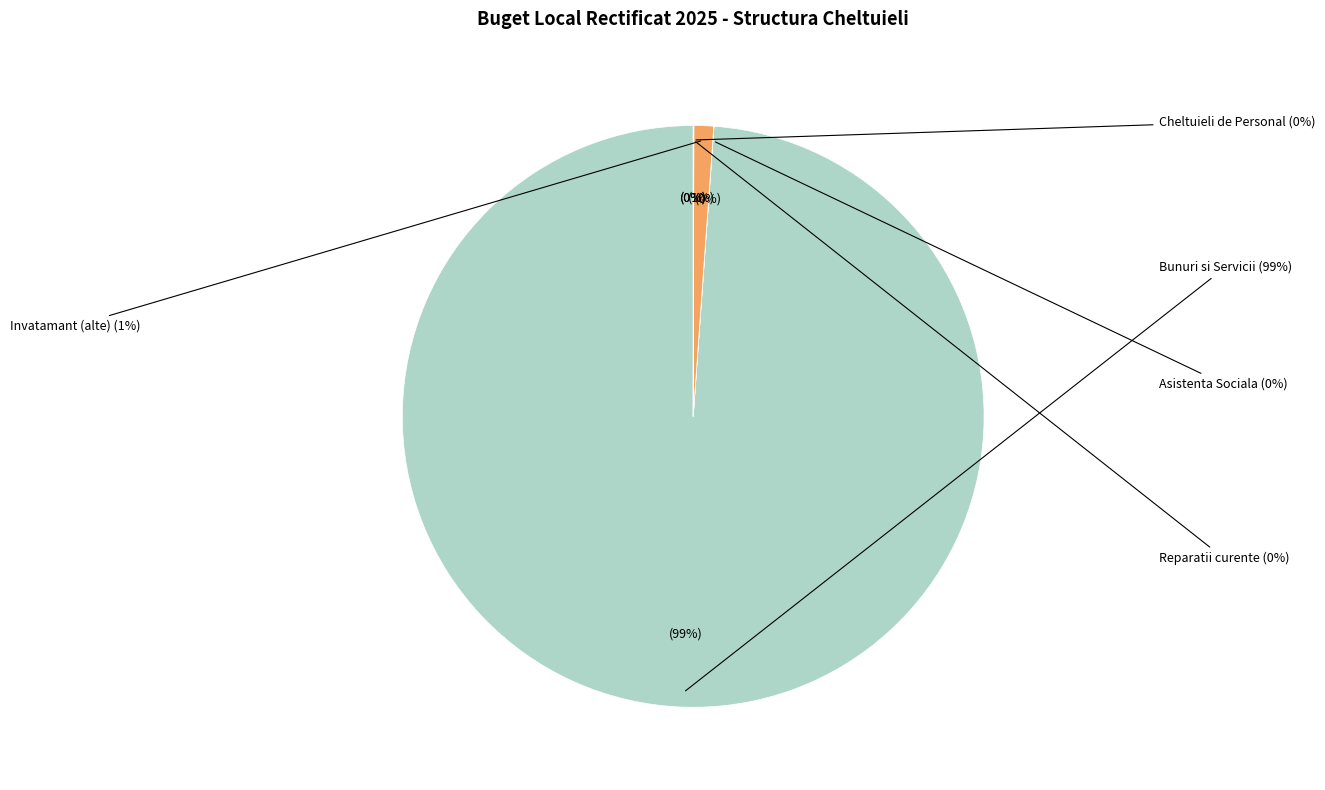

To the nearest percent, what is the difference between the largest and smallest slice percentages?

99%